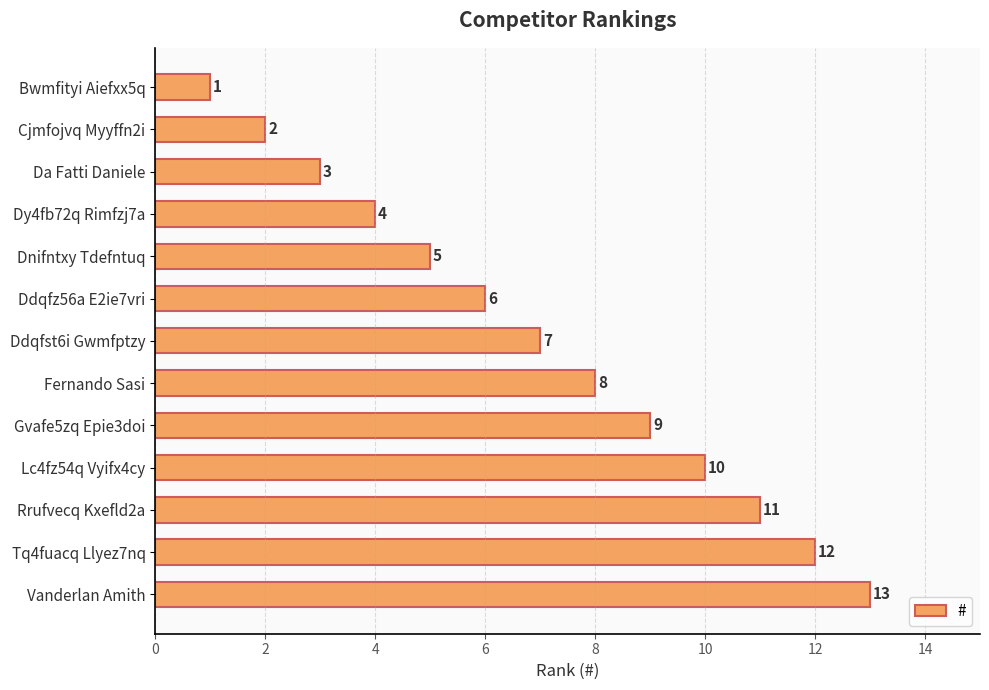

Where is the data nearest to the value 7?

Ddqfst6i Gwmfptzy